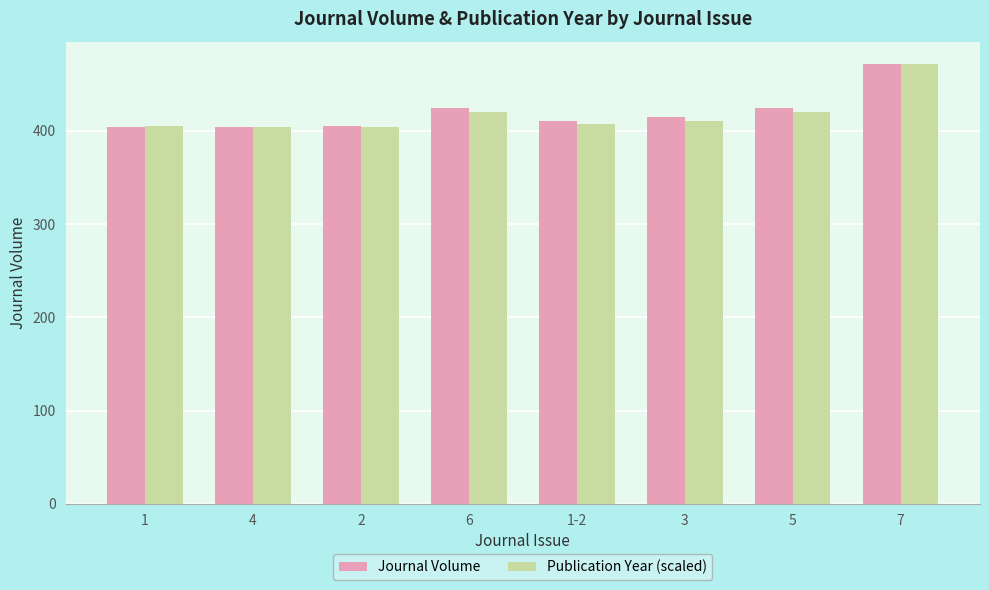

What is the label of the 2nd bar from the left?

4